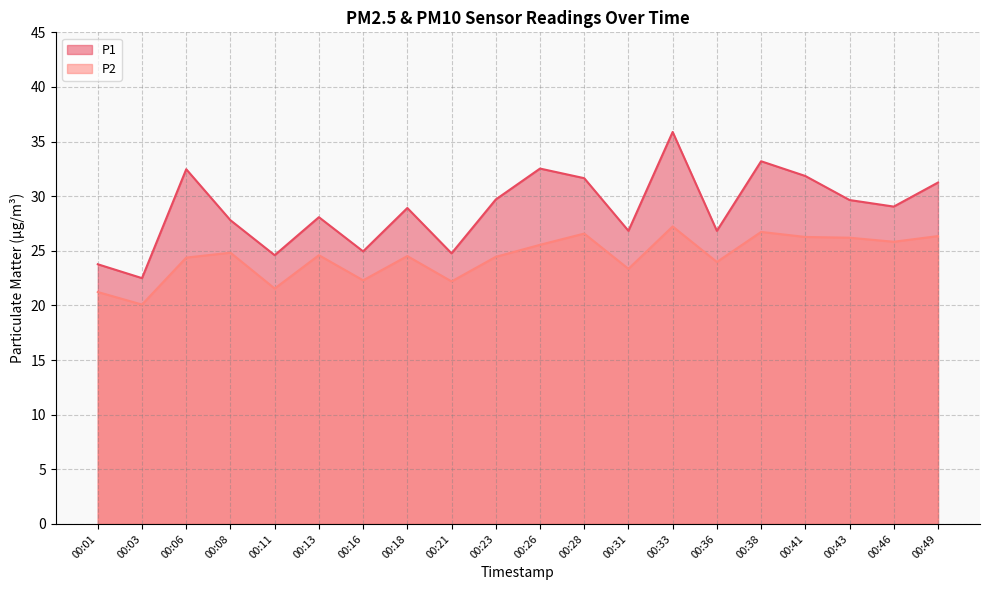

How many lines are shown in the chart?

2